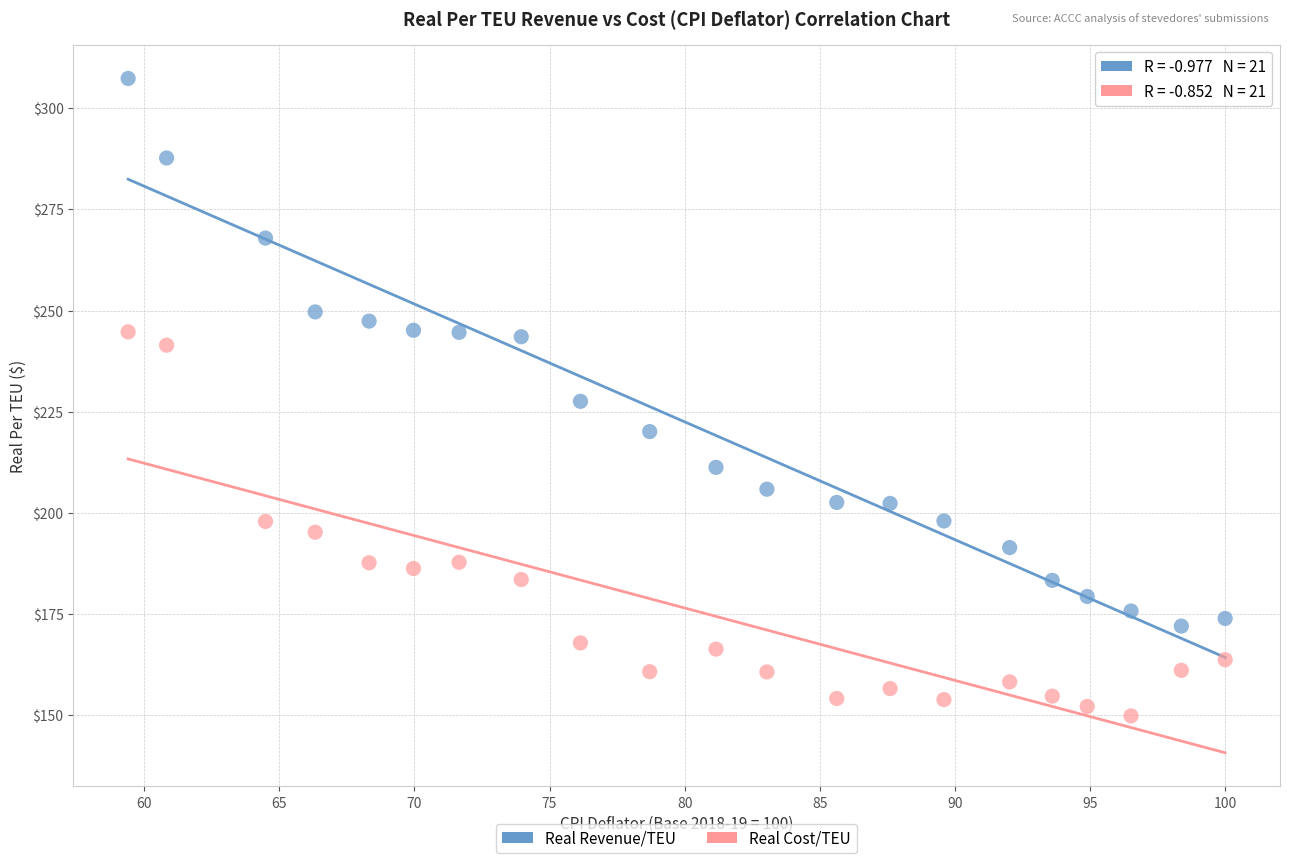

Which series reaches the maximum Y coordinate?

Real Revenue/TEU